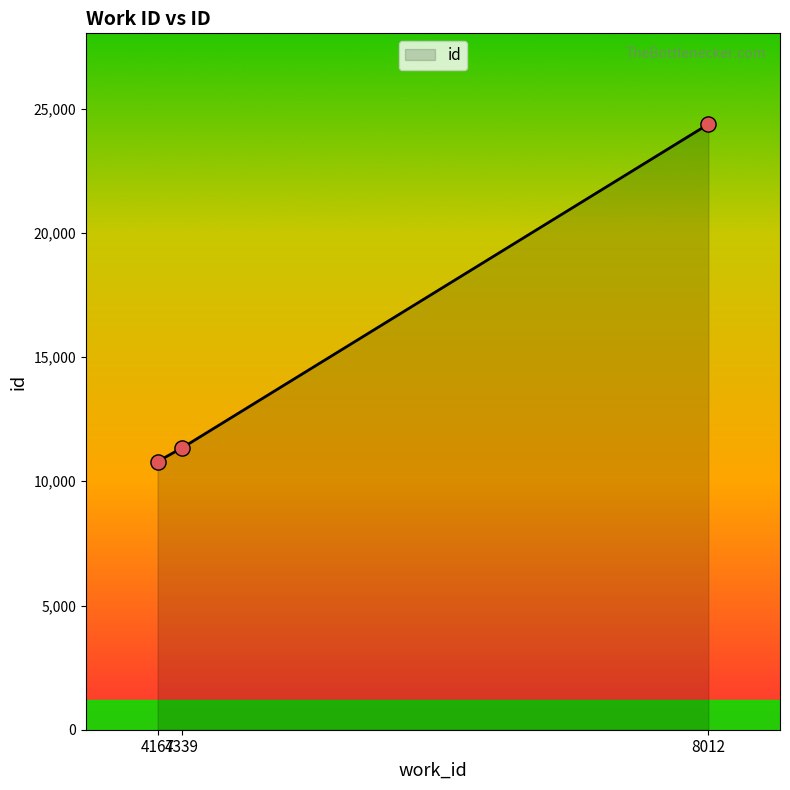

What is the change in value from 4339 to 8012?

+13028